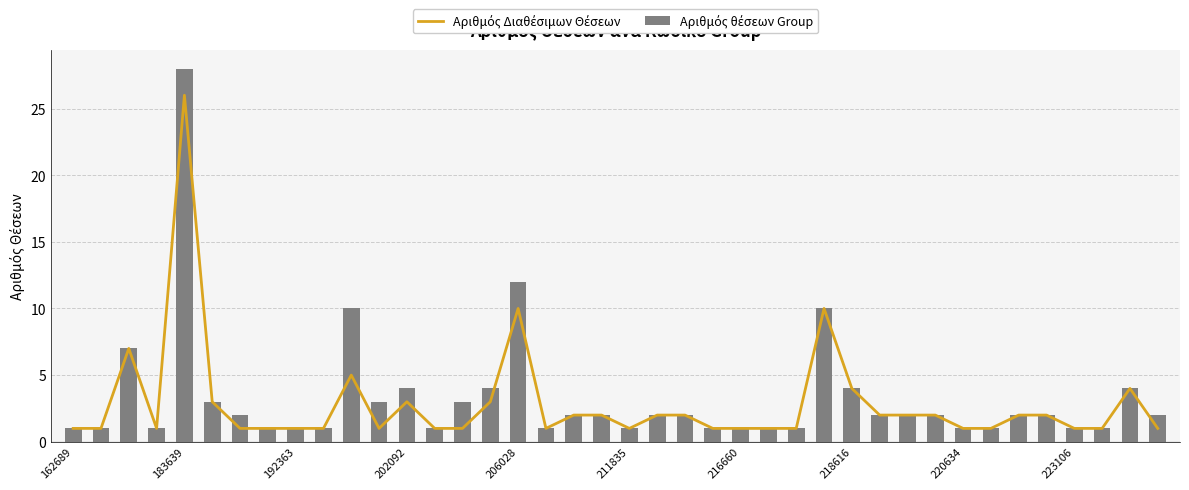

What is the sum of all Αριθμός Διαθέσιμων Θέσεων values?

114